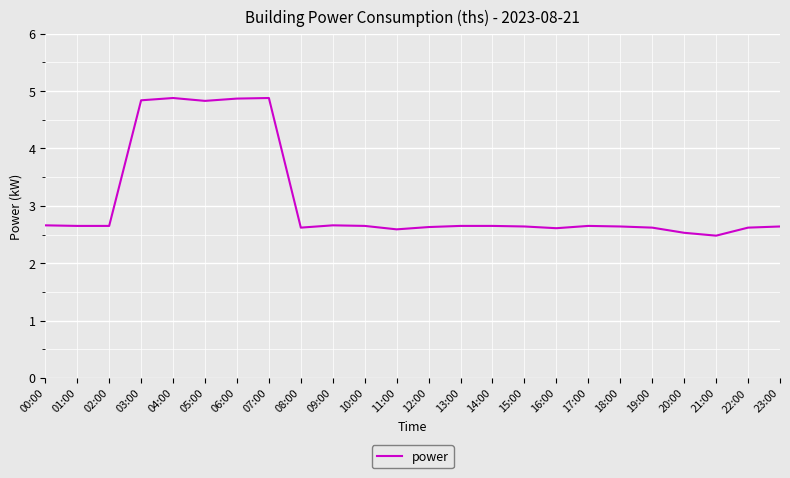

The value at 03:00 is 2.0. True or false?

False